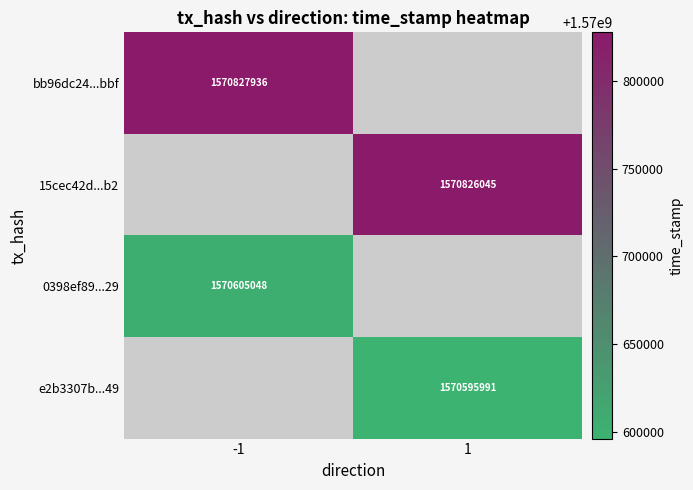

Is the value of bb96dc24...bbf at -1 greater than the value of 15cec42d...b2 at 1?

Yes